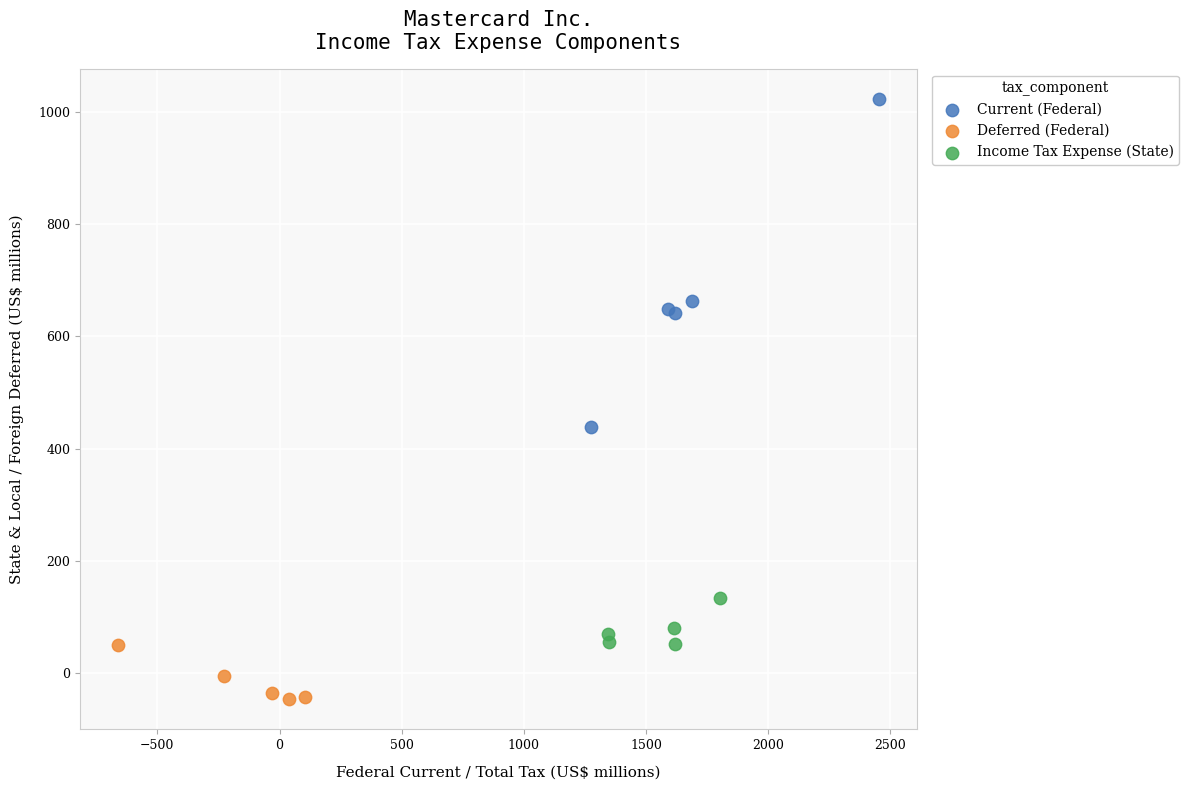

Which series contains the lowest Y value?

Deferred (Federal)